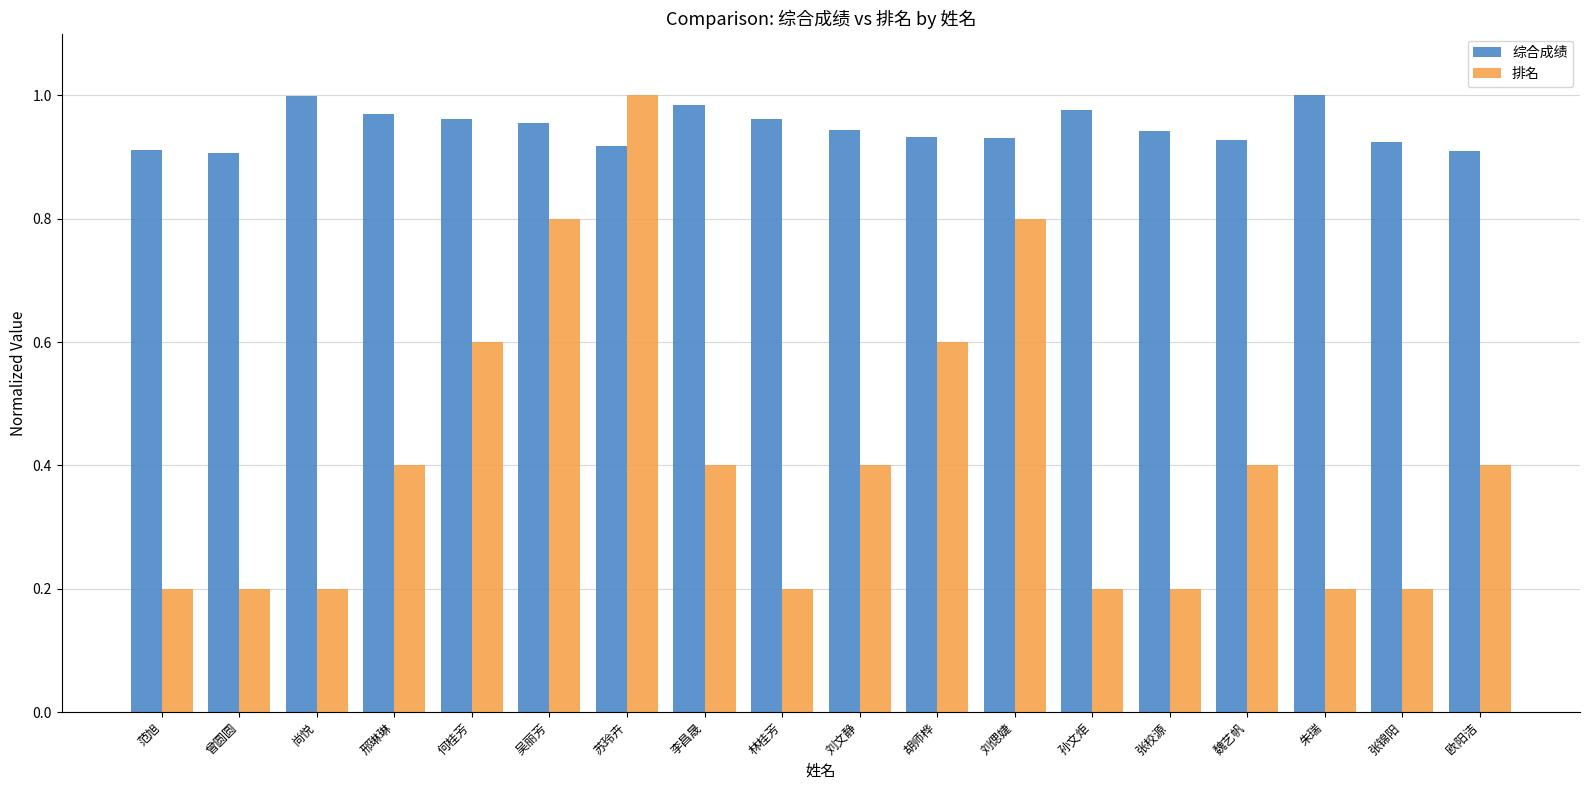

How many bars are there in each group?

2